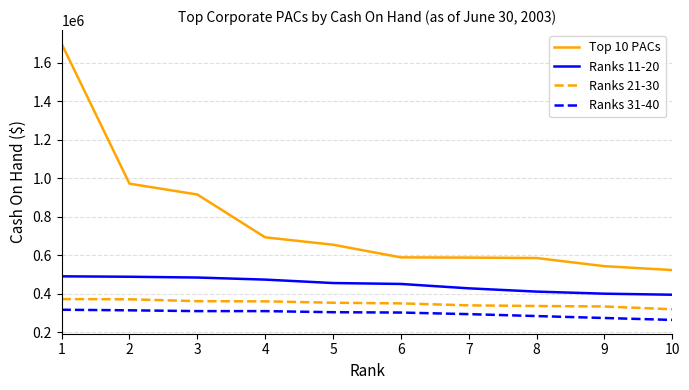

Which series changed the most between 4 and 6?

Top 10 PACs